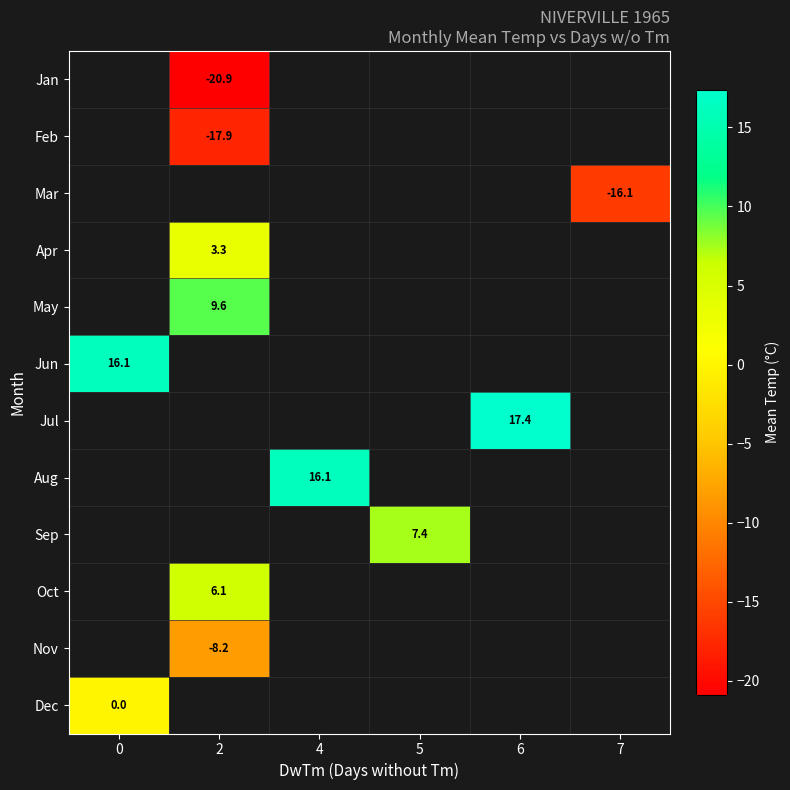

How many data points does each series have?

6